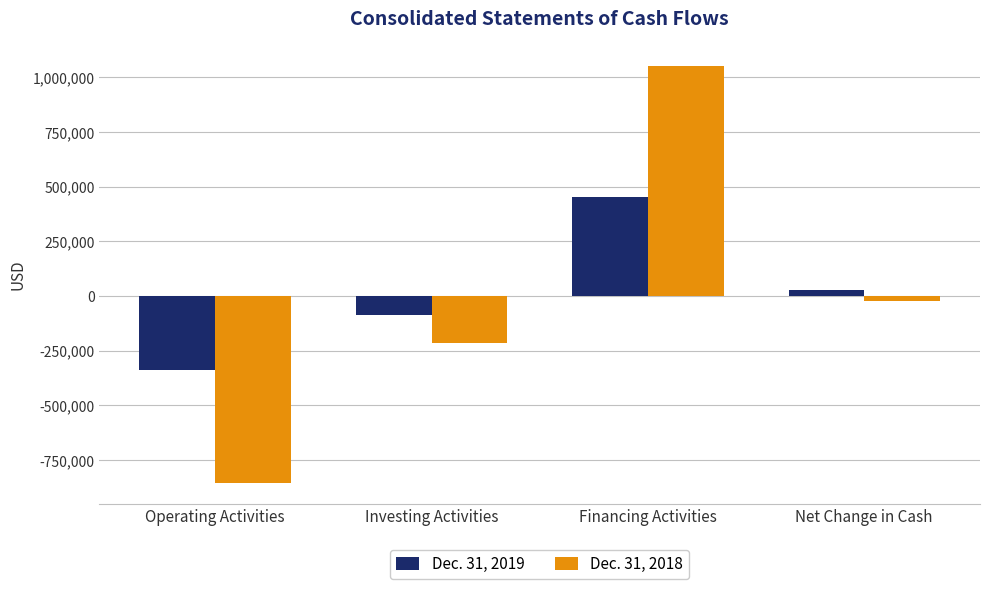

How many groups of bars are there?

4